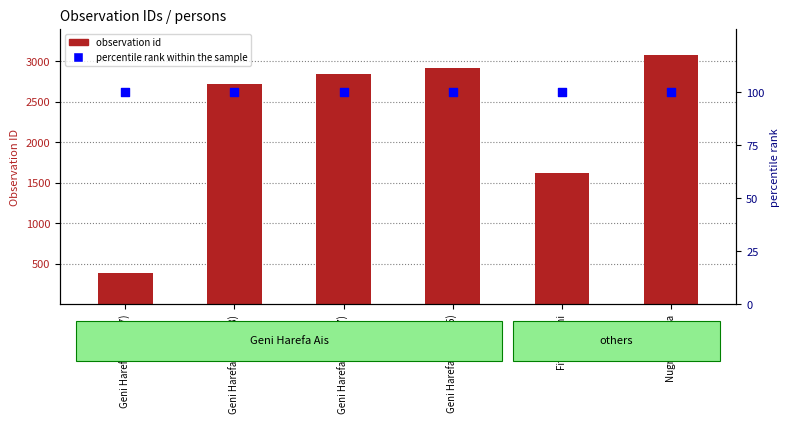

Which series contains the lowest Y value?

percentile rank within the sample